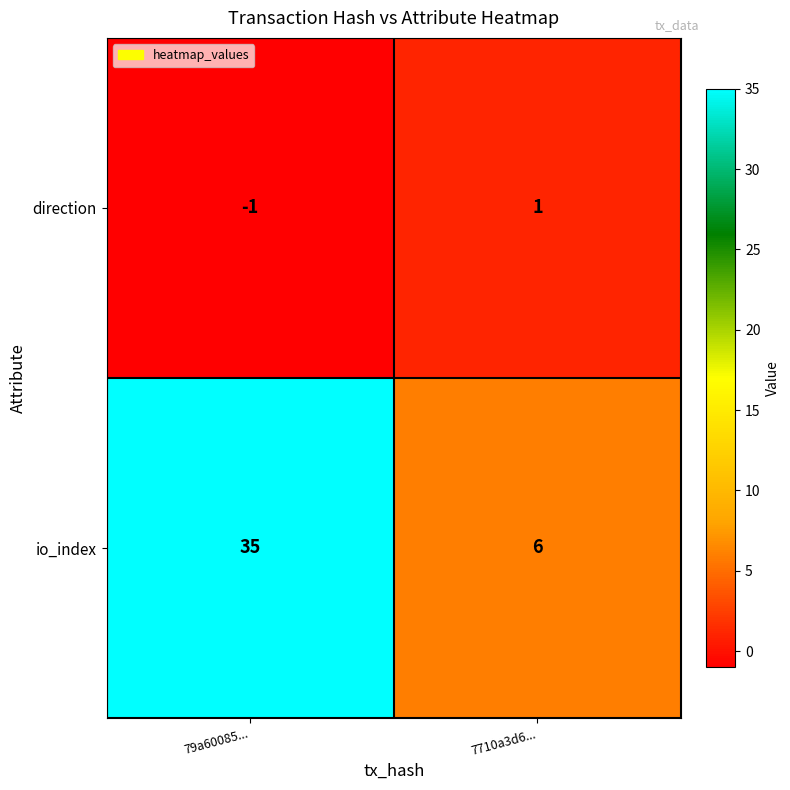

Reading left to right, list all the values displayed in this chart.

direction: -1	1
io_index: 35	6